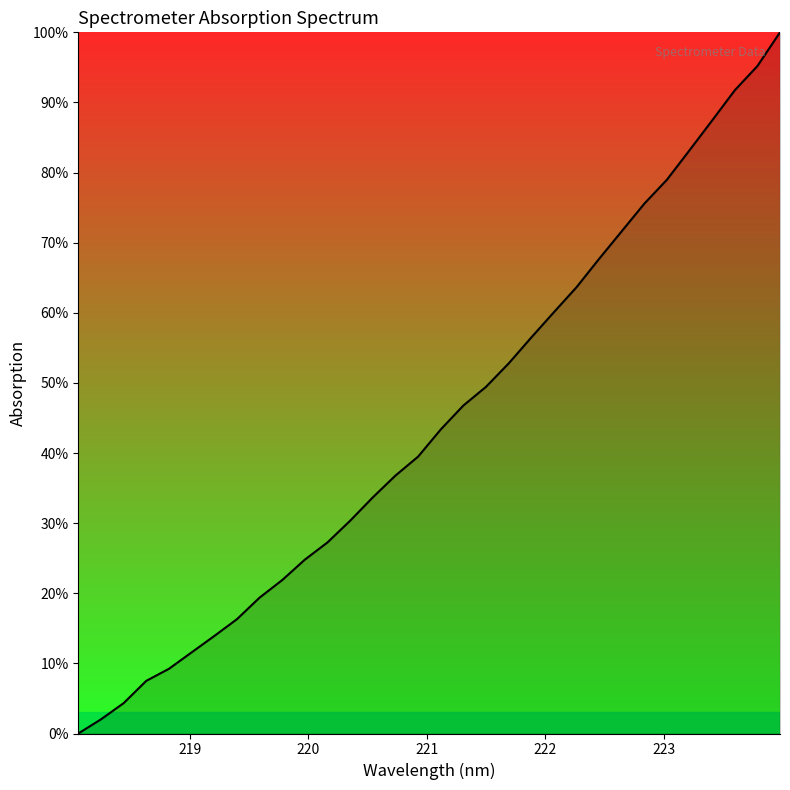

What is the difference between the maximum and minimum values?

100.0